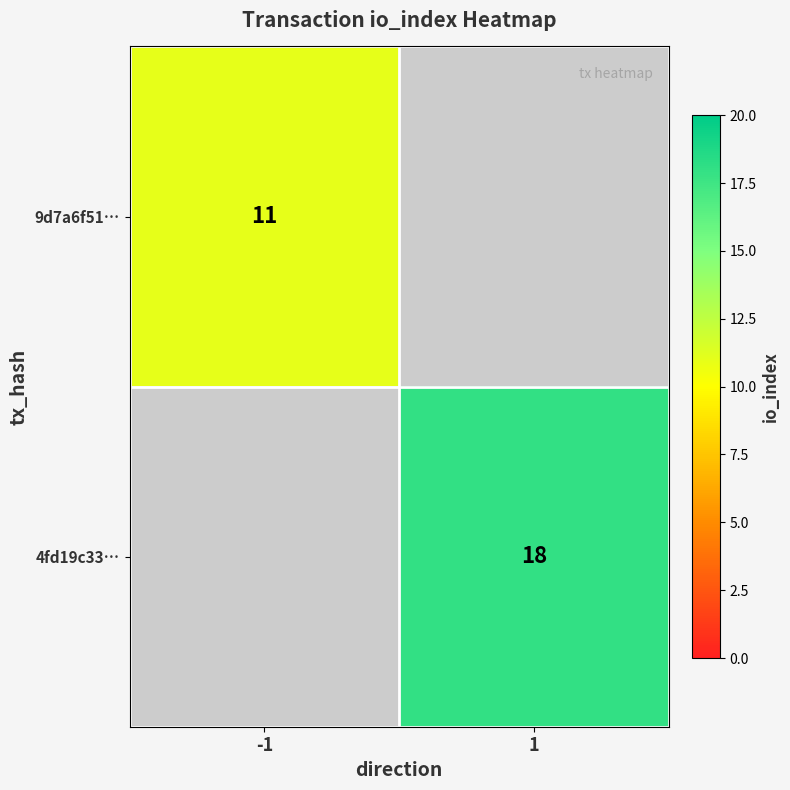

What is the smallest value displayed?

11.0